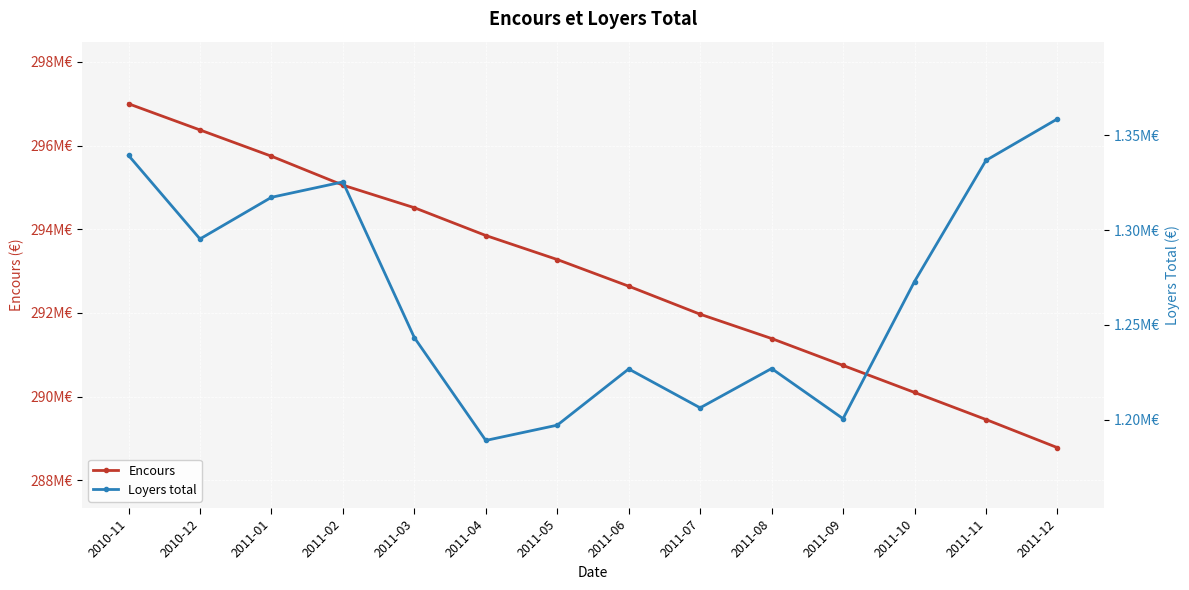

How many values in the Encours series are below 293275962?

7